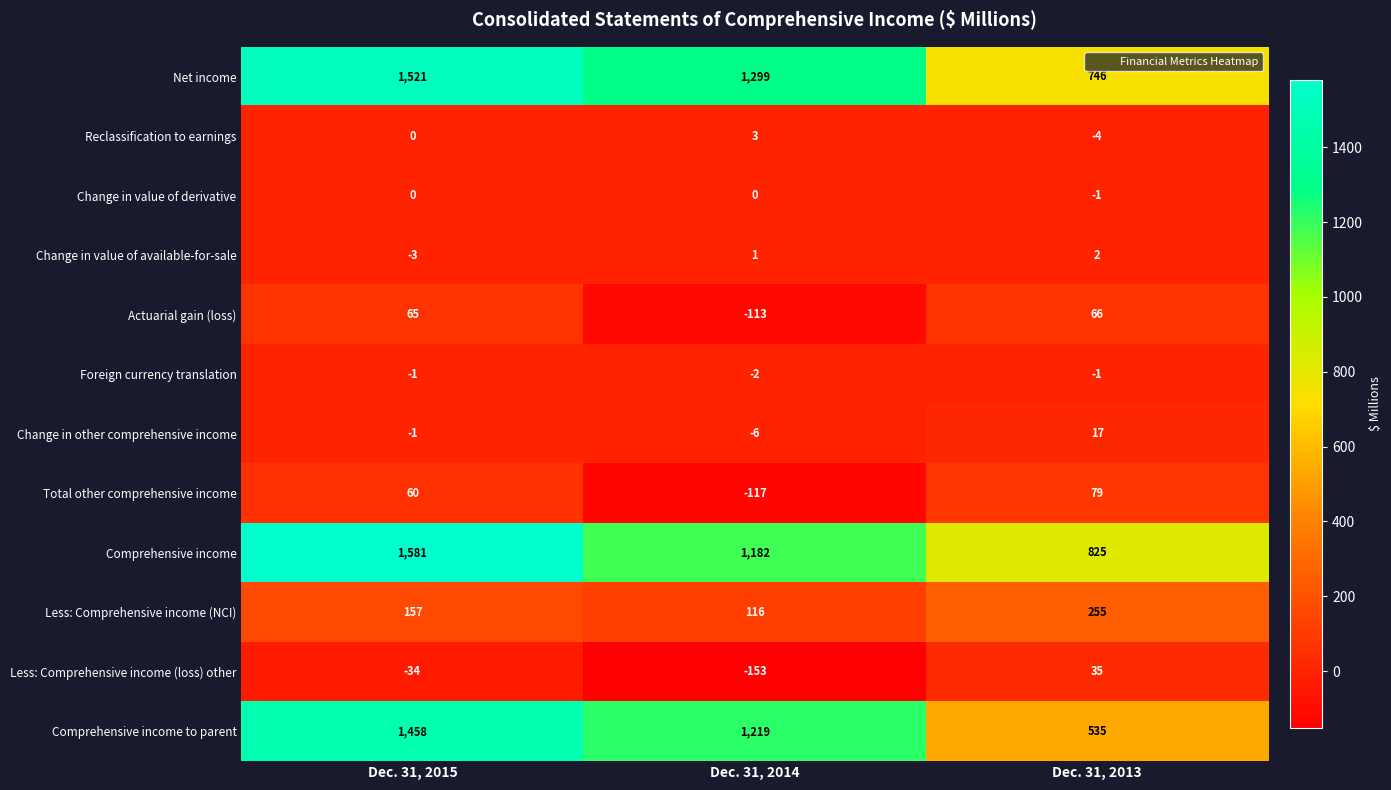

List the series in order of their peak value, highest first.

Comprehensive income, Net income, Comprehensive income to parent, Less: Comprehensive income (NCI), Total other comprehensive income, Actuarial gain (loss), Less: Comprehensive income (loss) other, Change in other comprehensive income, Reclassification to earnings, Change in value of available-for-sale, Change in value of derivative, Foreign currency translation